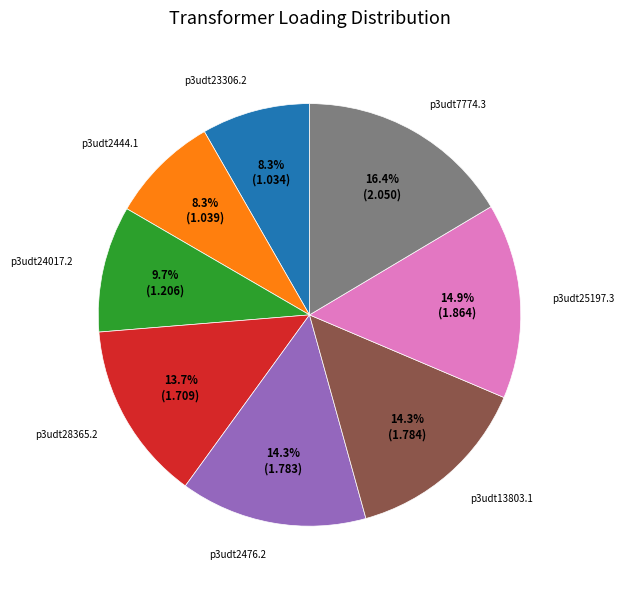

Which slice is the largest?

p3udt7774.3